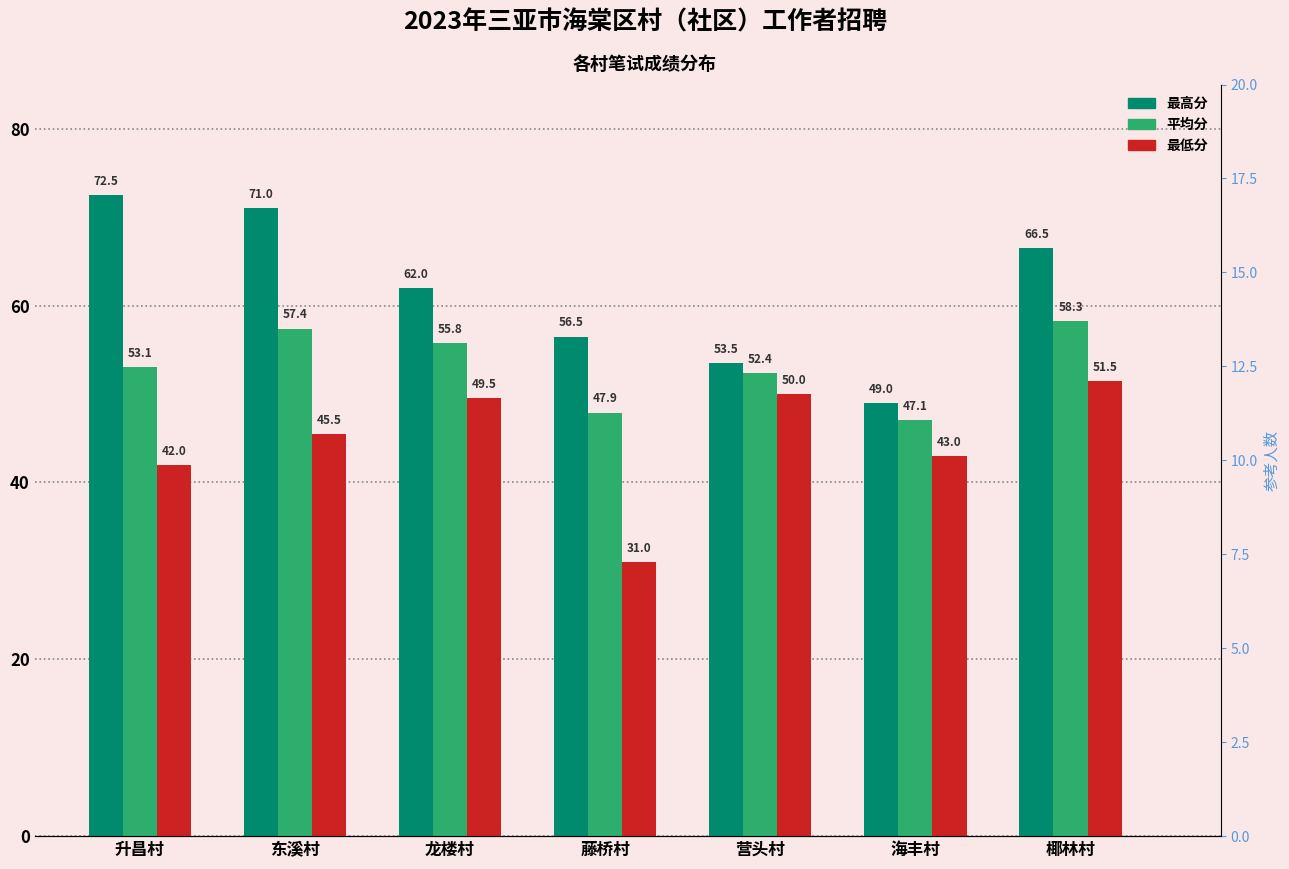

At which category does the chart reach its minimum across all series?

升昌村